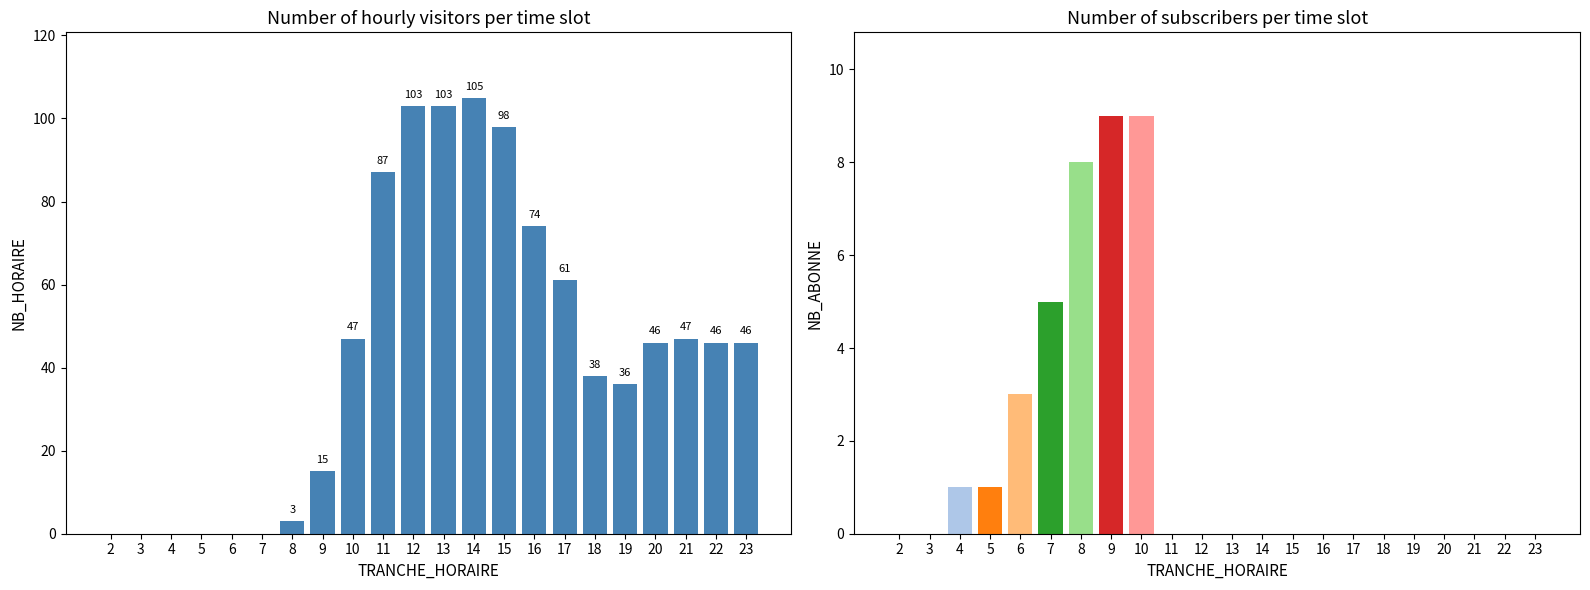

True or false: the data shows 53 at 19.

False